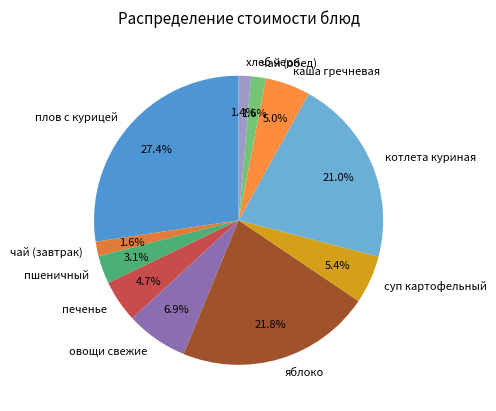

The пшеничный slice represents 3% of the pie. True or false?

True